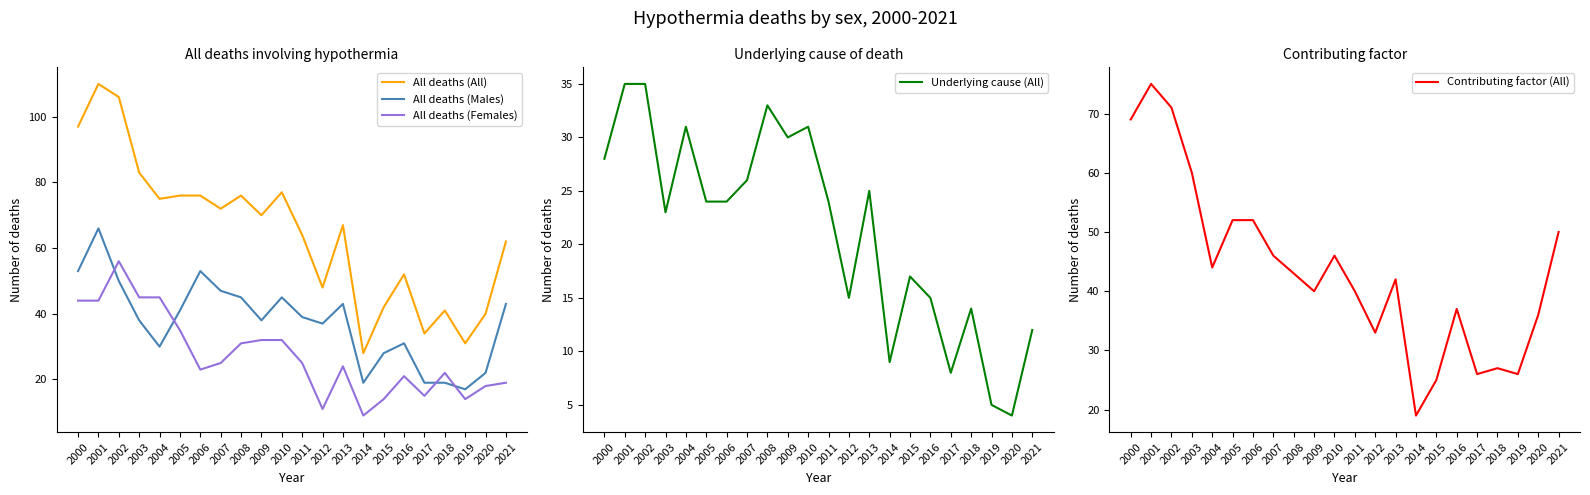

True or false: All deaths (Males) and Underlying cause (All) cross at least once.

True